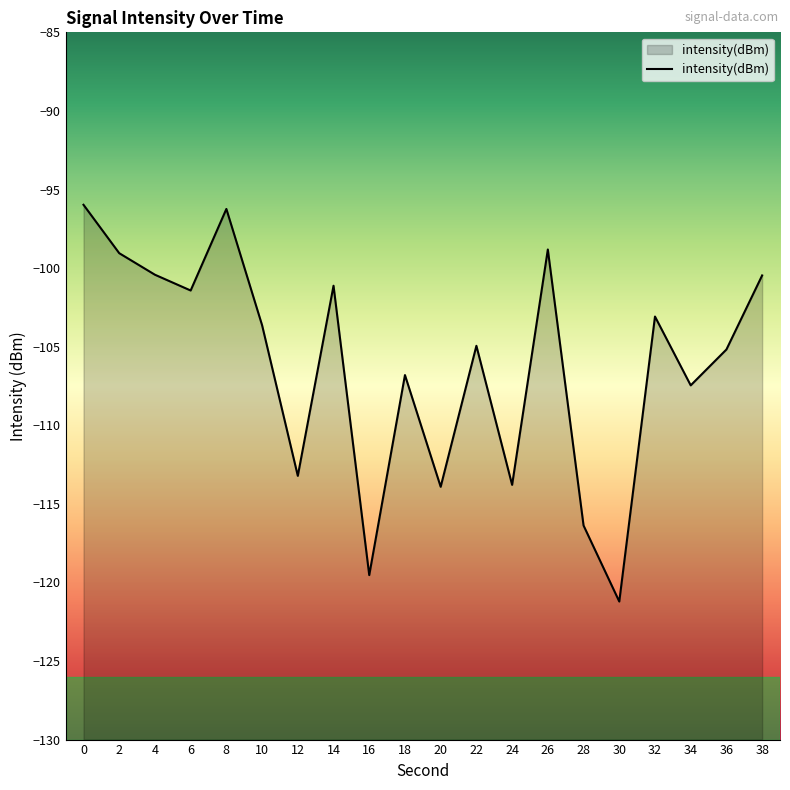

How many lines are shown in the chart?

1